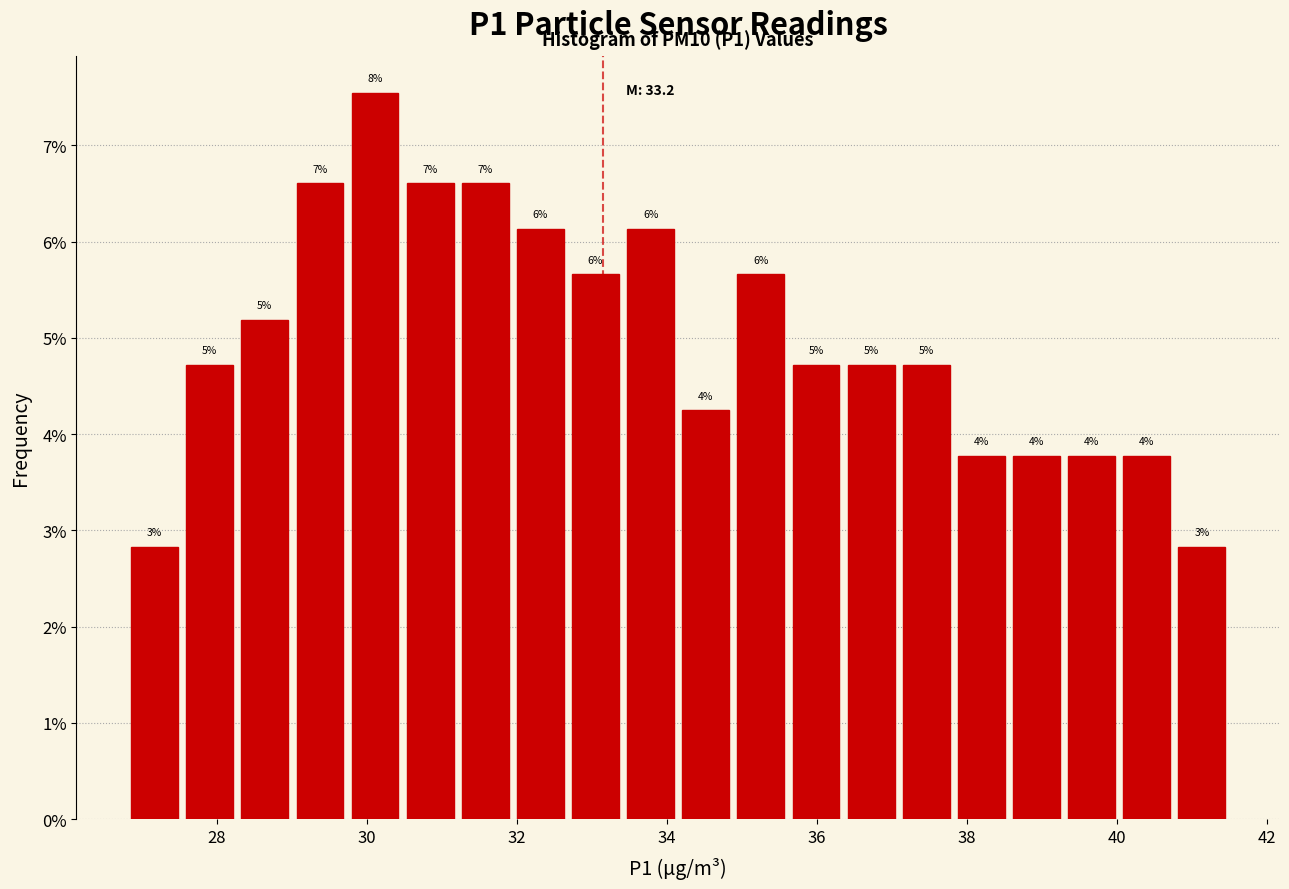

Around what value on the x-axis is the tallest bar? Give the approximate position of its centre, as read against the axis.

30.2